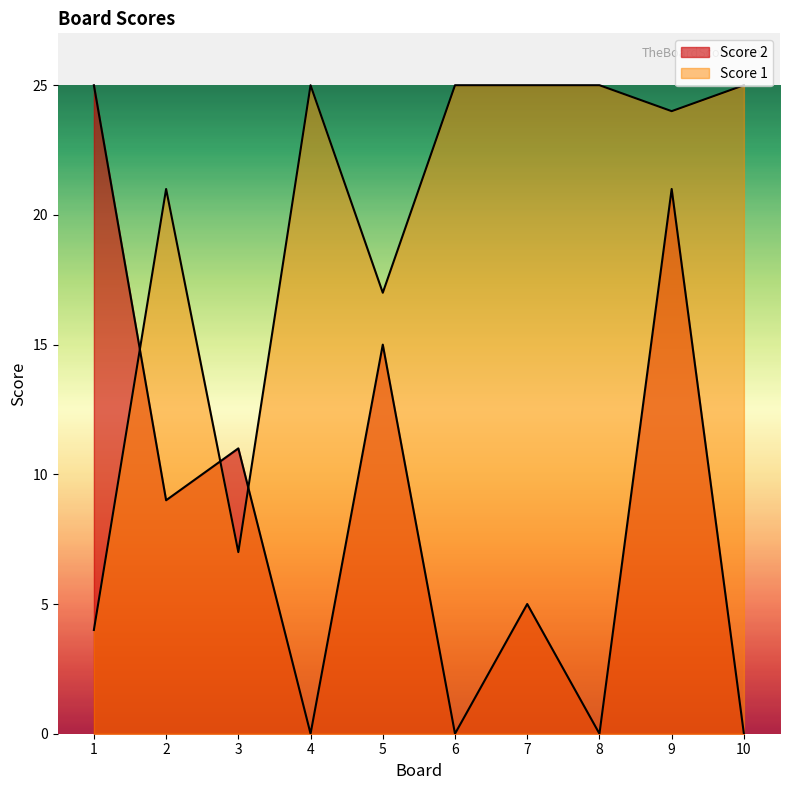

Which series has the largest total across all categories?

Score 1